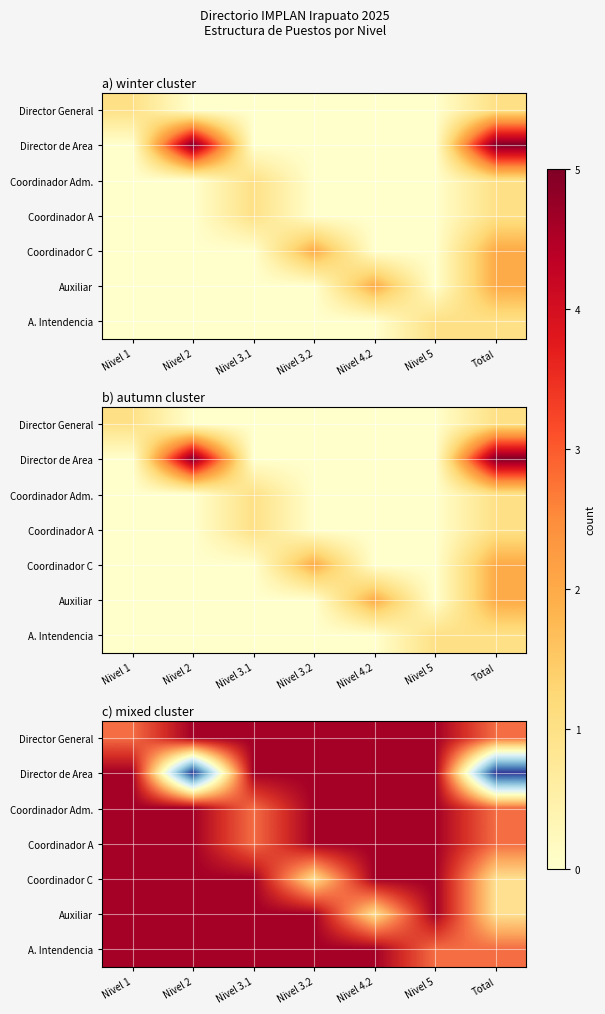

At Total, list the series in order from largest to smallest.

Director de Area, Coordinador C, Auxiliar, Director General, Coordinador Adm., Coordinador A, A. Intendencia